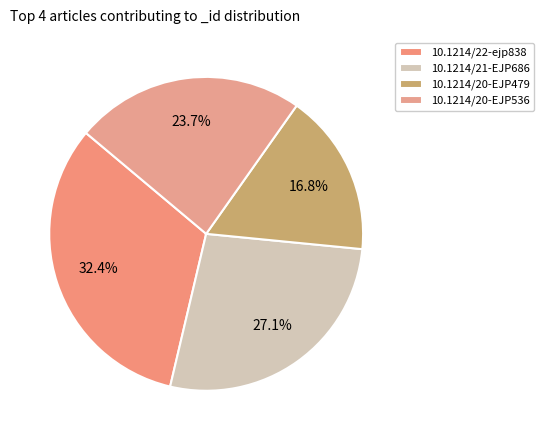

Approximately how many times larger is the value at 10.1214/20-EJP479 compared to 10.1214/20-EJP536?

0.7